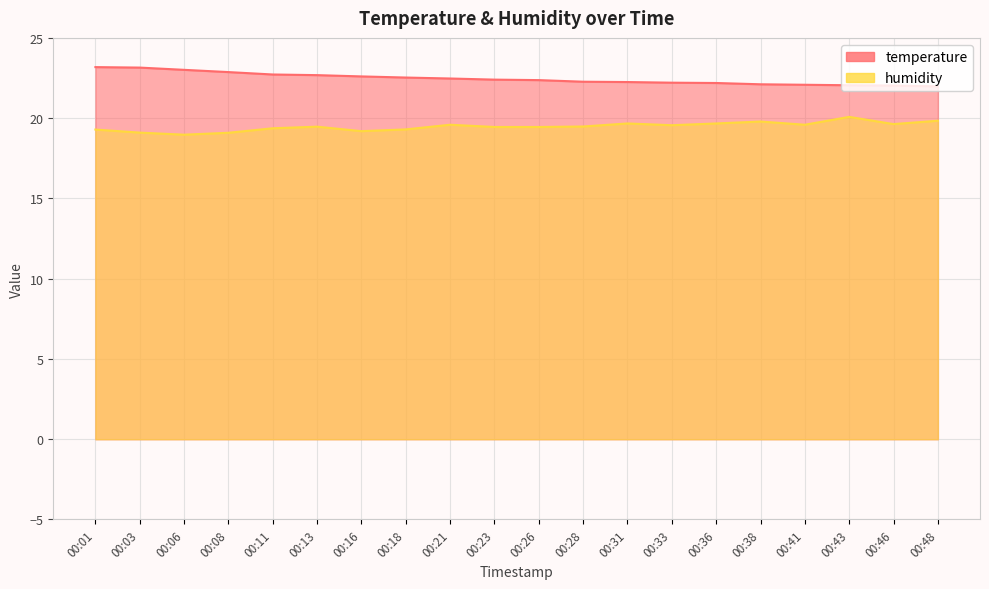

Count the number of categories in the chart.

20